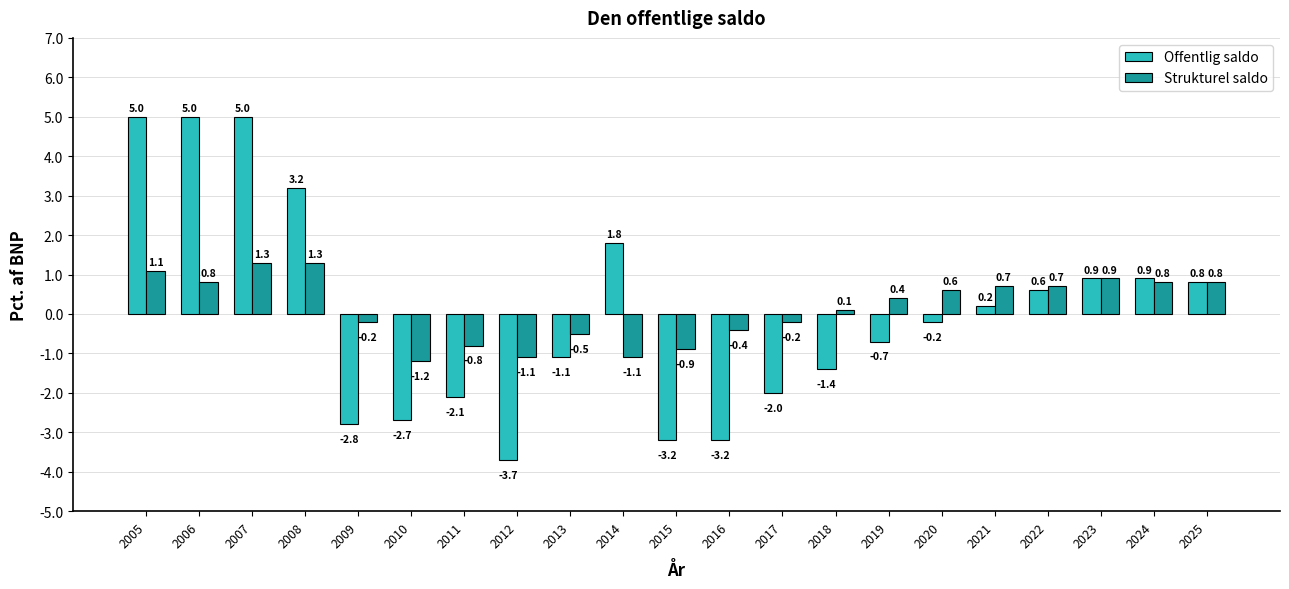

What is the spread (max minus min) of values at 2021?

0.5